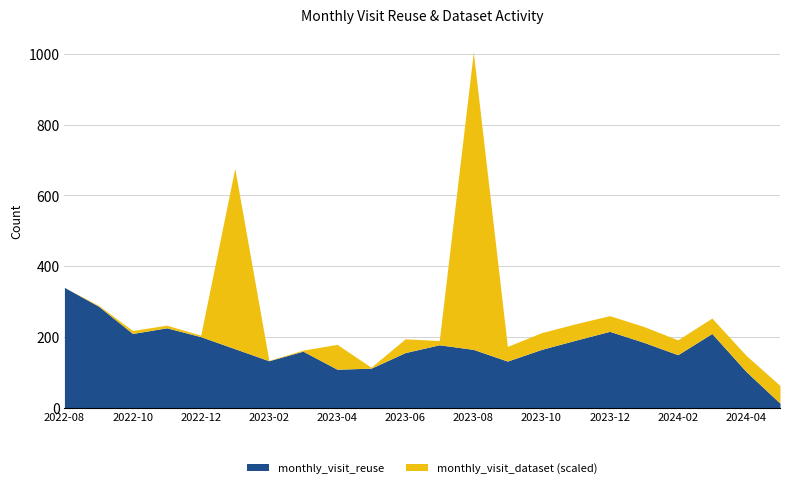

Rank the series at 2022-11 from highest to lowest value.

monthly_visit_dataset, monthly_visit_reuse